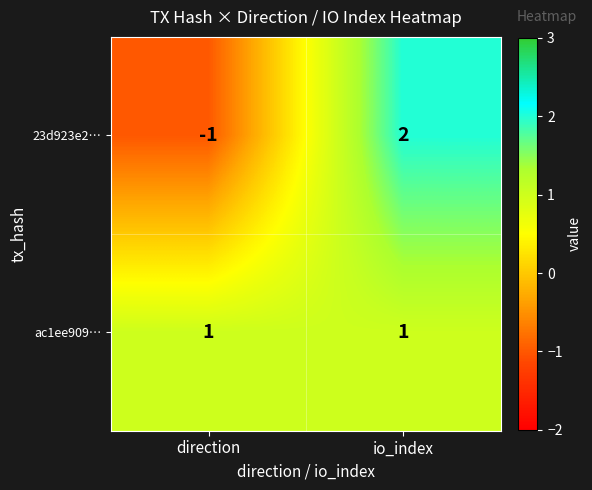

Reading right to left, list all the values displayed in this chart.

23d923e2…: io_index=2	direction=-1
ac1ee909…: io_index=1	direction=1